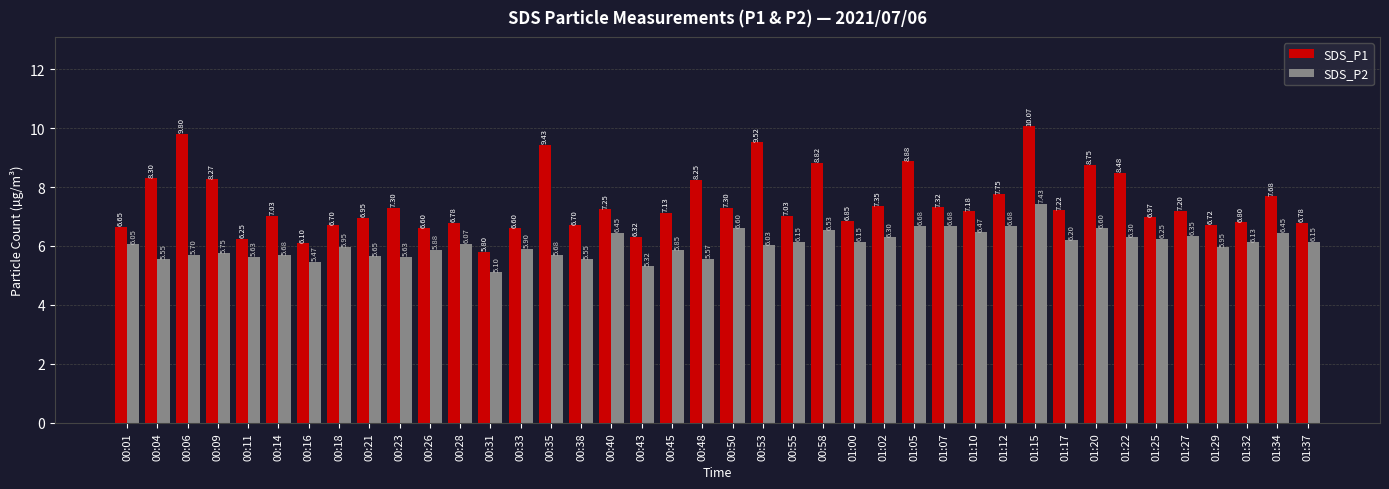

What is the greatest value displayed?

10.1